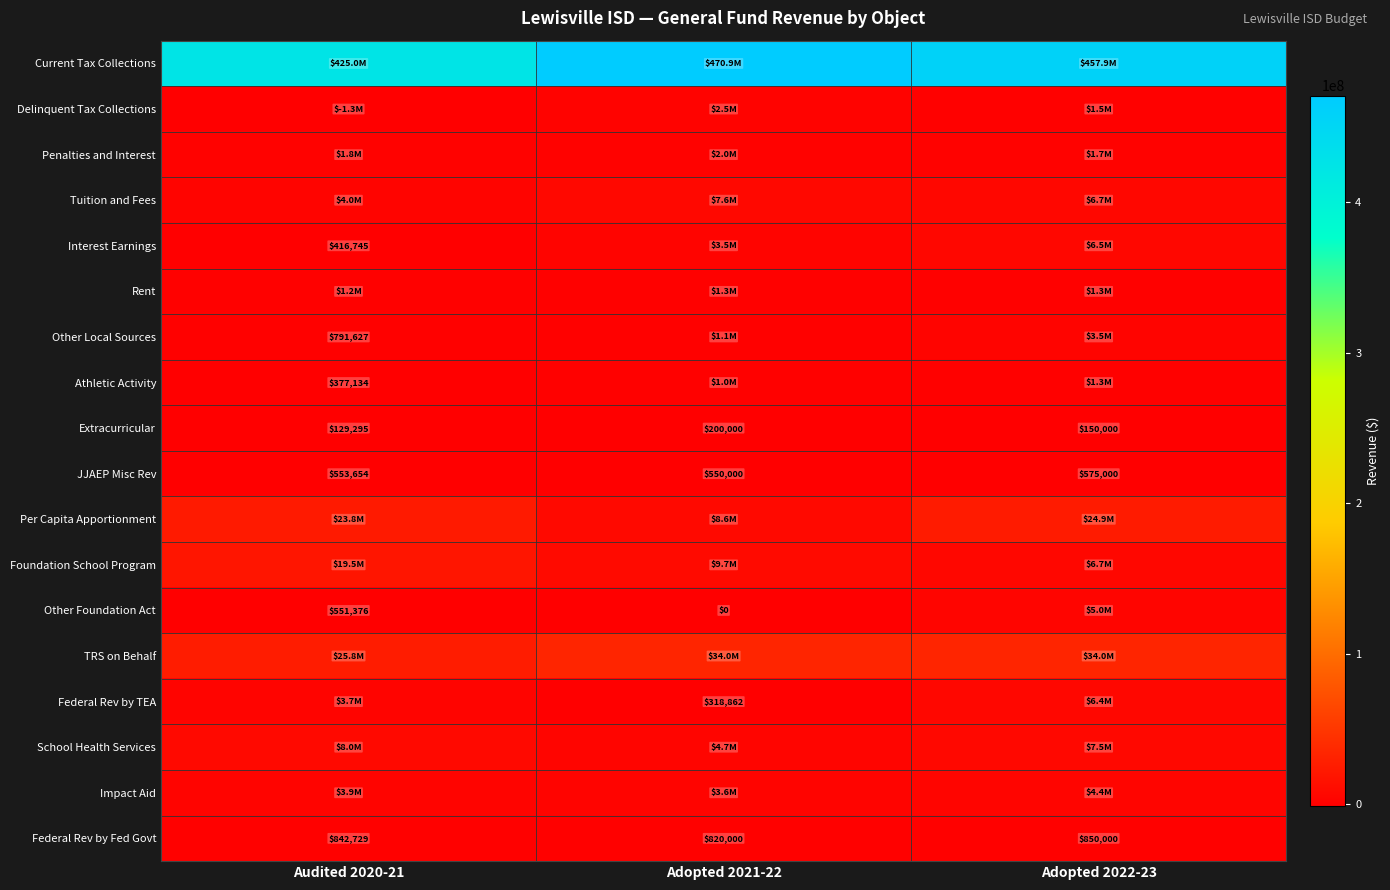

At which label does Extracurricular first exceed 150000?

Adopted 2021-22